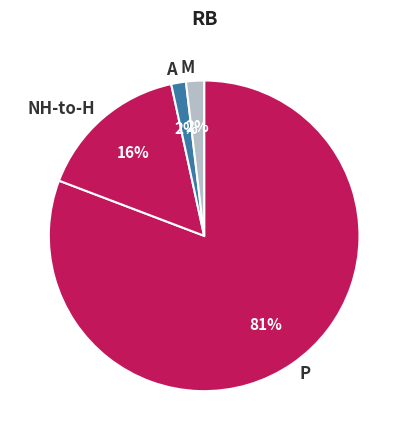

True or false: P accounts for 70% of the total.

False